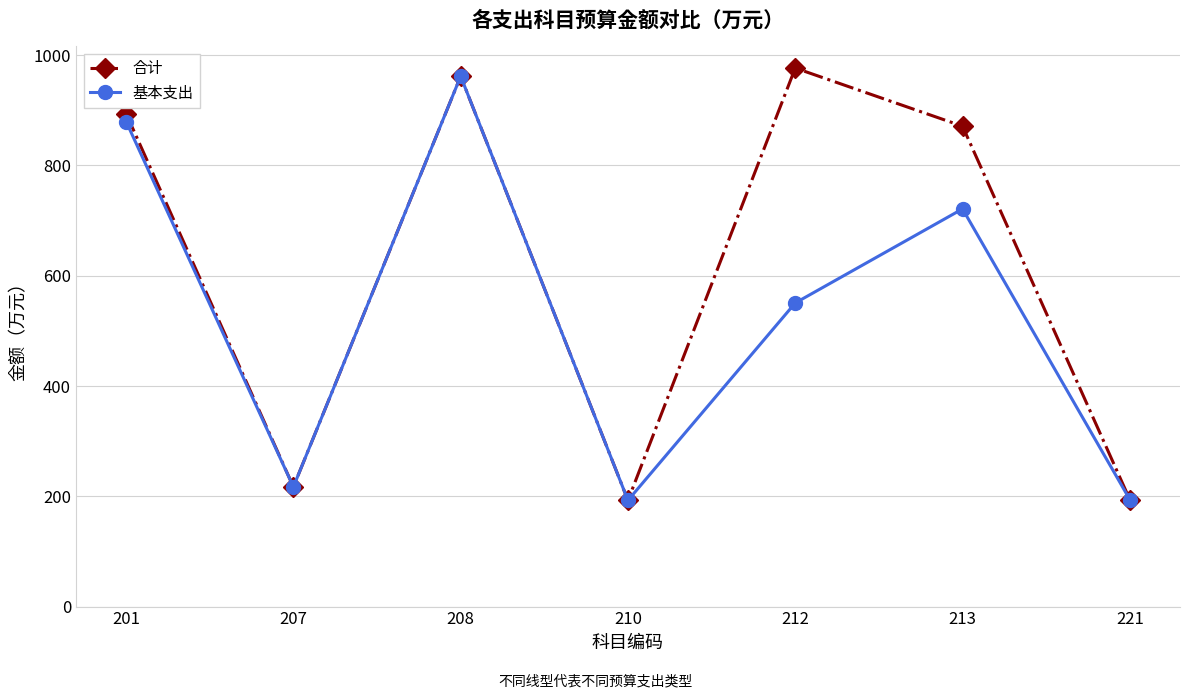

What is the total value across all series at 201?

1773.8